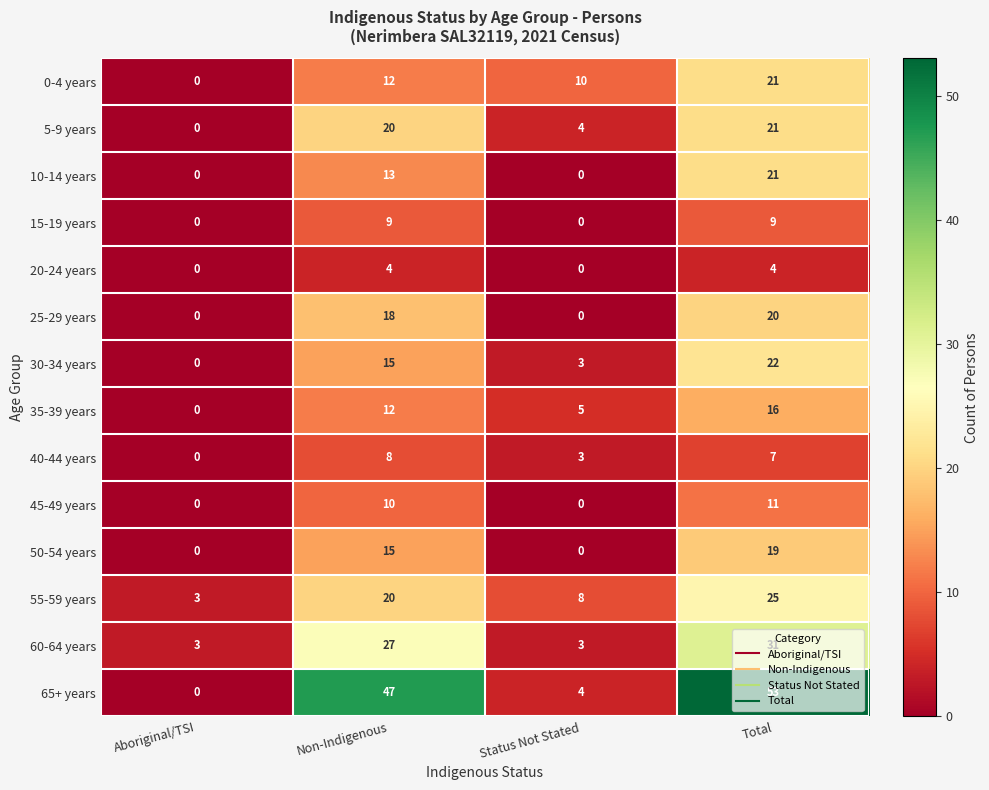

At which category is the sum across all series the highest?

Total